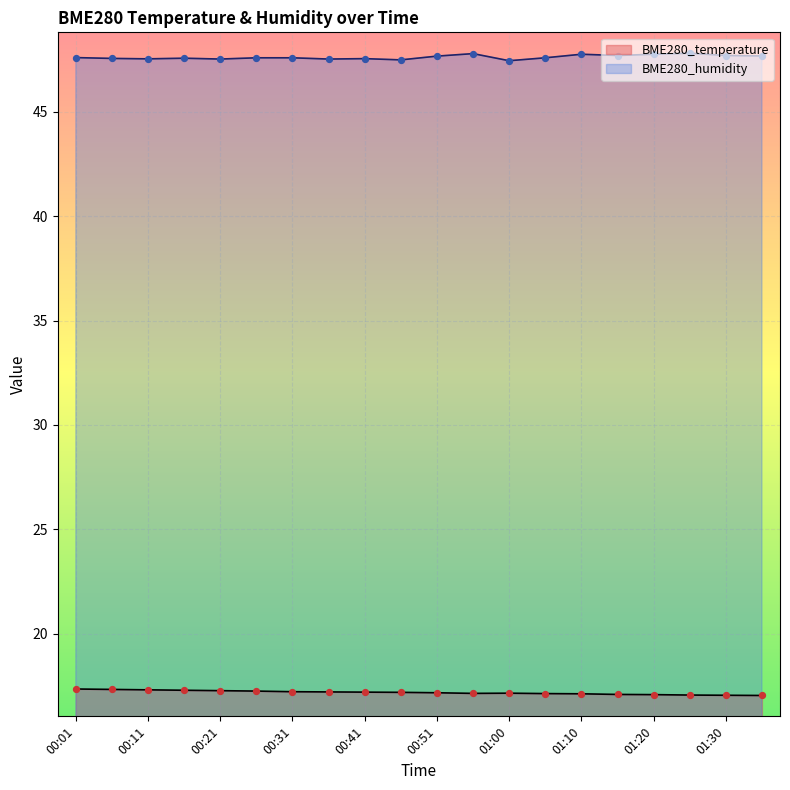

Which series contains the highest Y value?

BME280_humidity